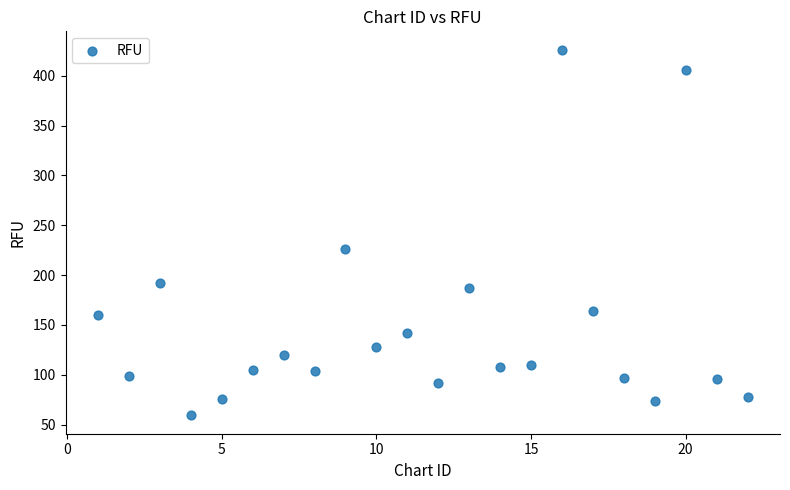

What is the range of Y values (max minus min)?

367.0